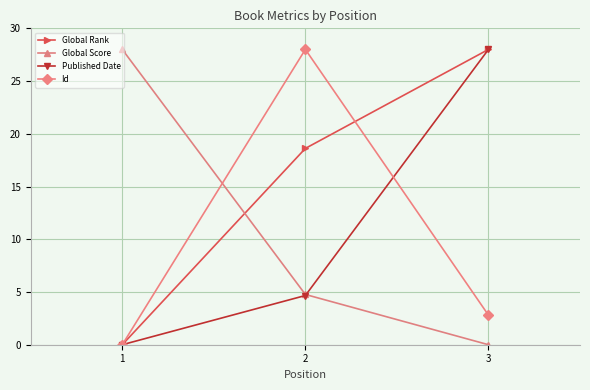

Count the Id values in the range 0 to 28.

3